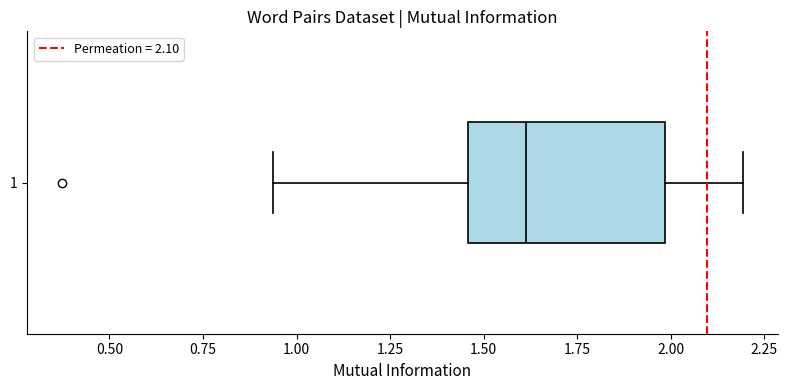

Where does the left whisker of the box at y = 1 end on the x-axis? The values are not printed on the chart, so give them approximately, as read against the axis.

0.95